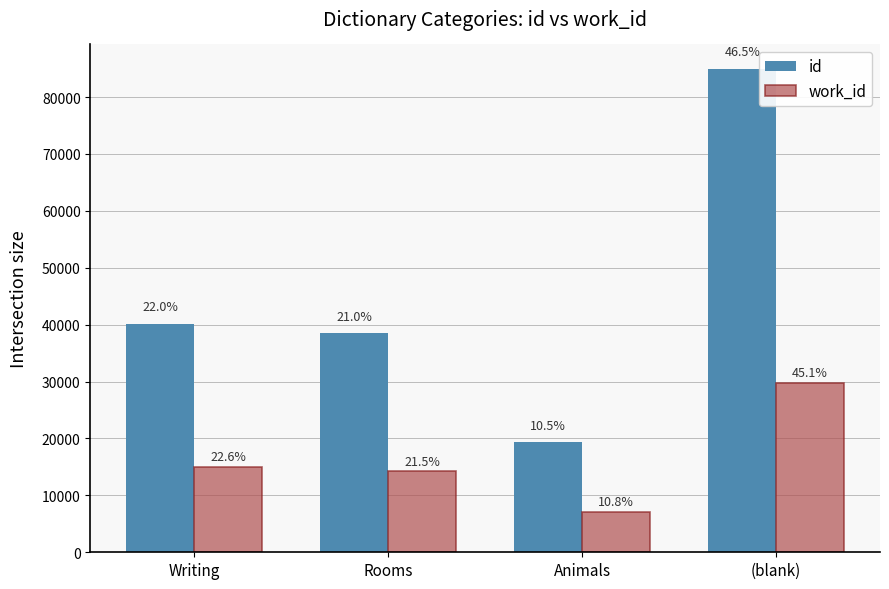

Rank the categories by id value from lowest to highest.

Animals, Rooms, Writing, (blank)